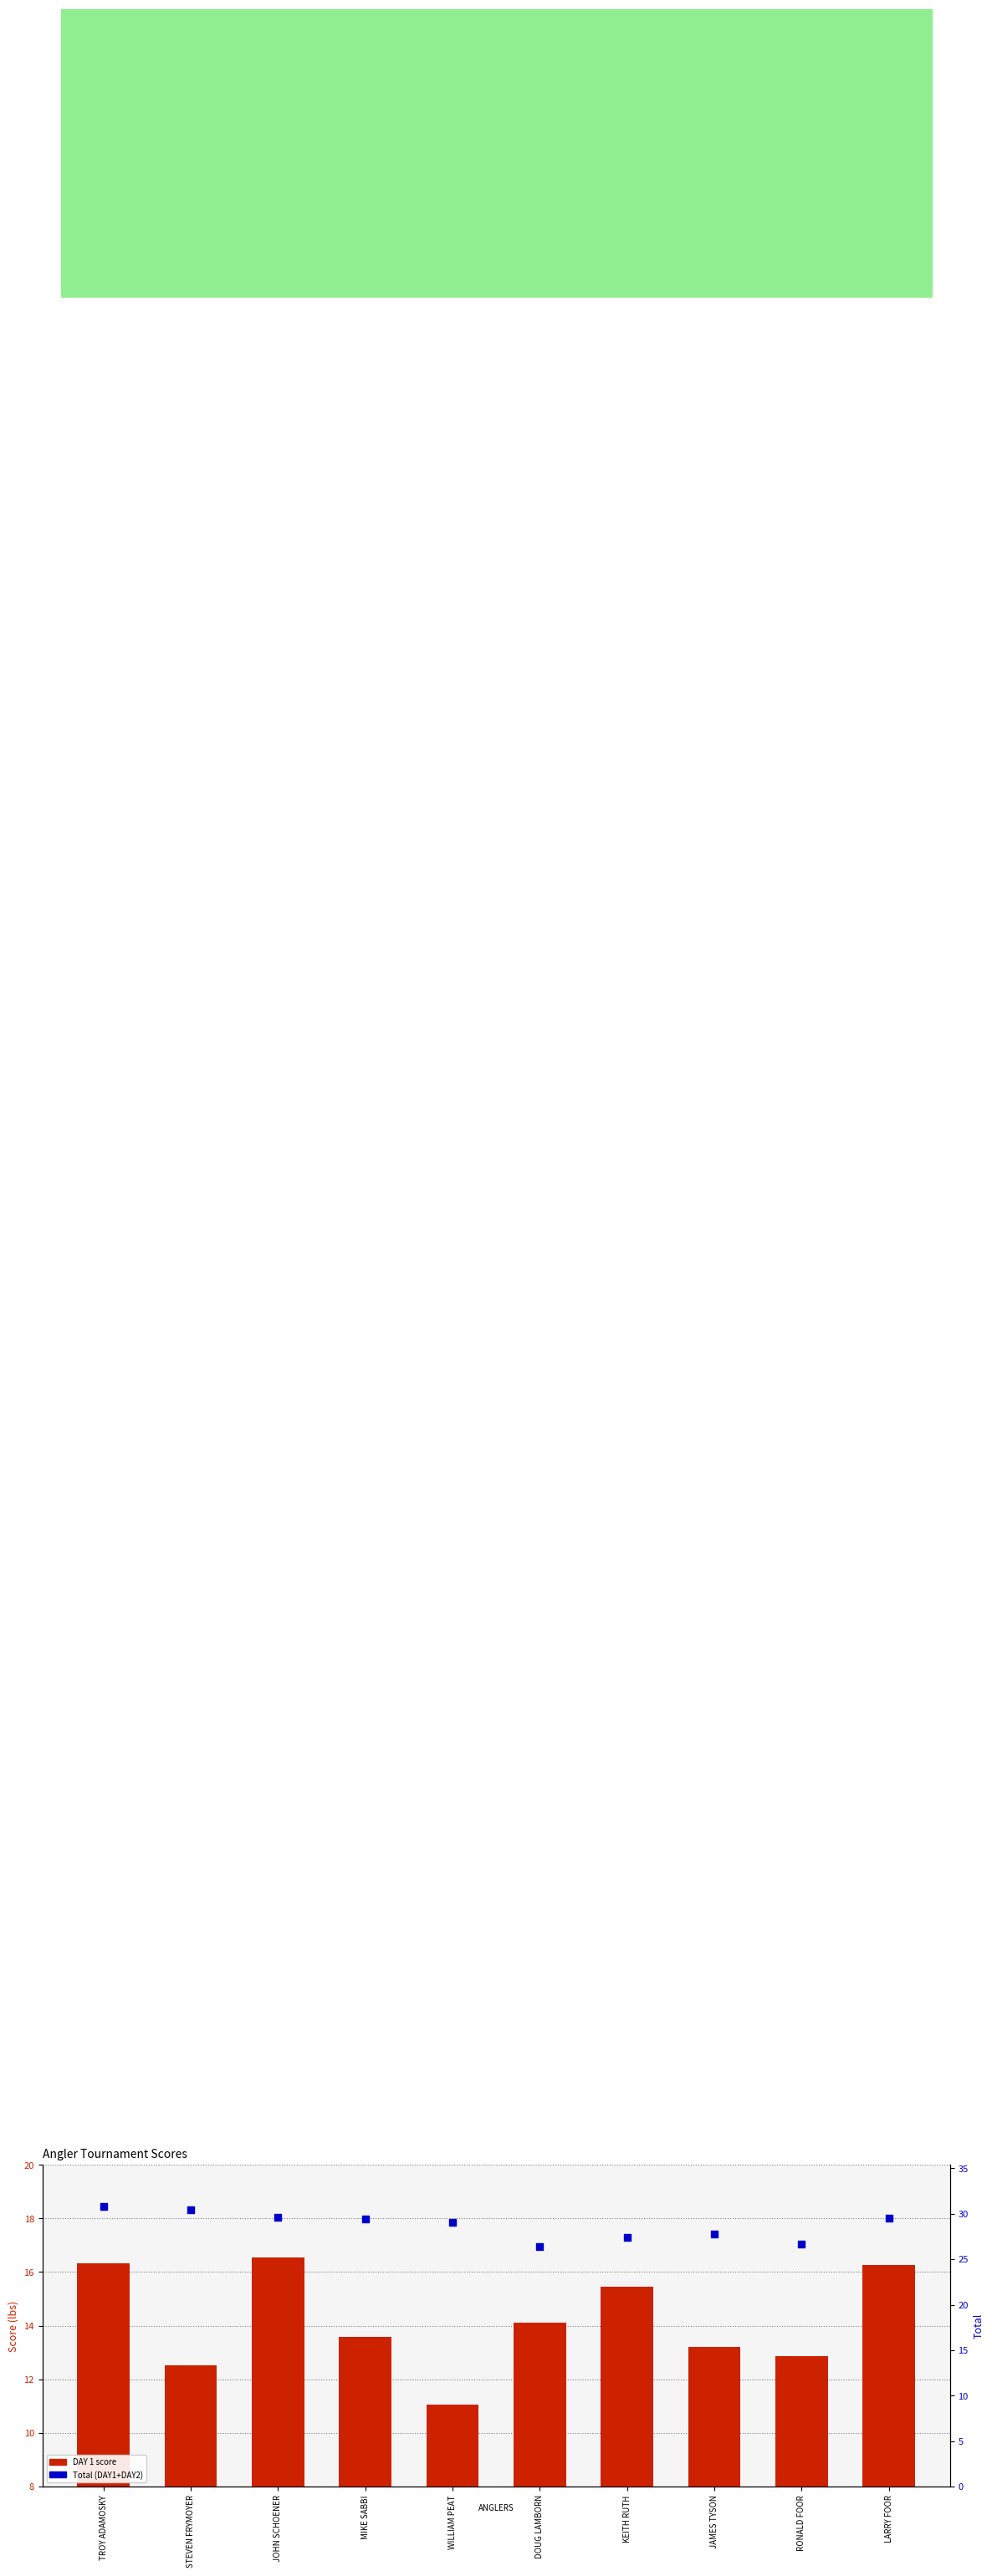

What are all the series names shown in the legend?

DAY 1 score, Total (DAY1+DAY2)